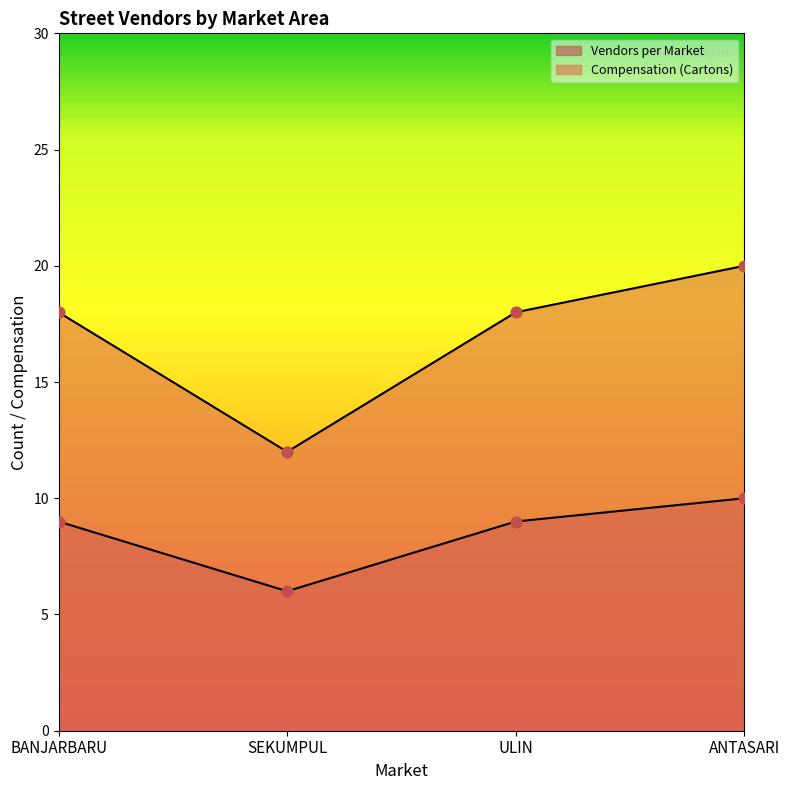

What is the total value across all series at ULIN?

27